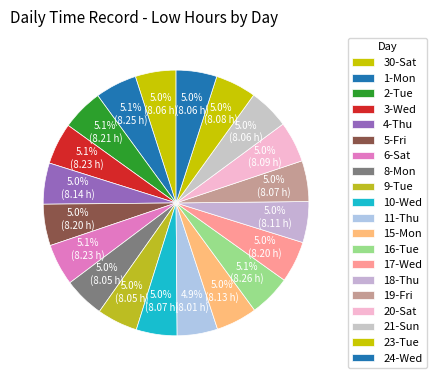

How many segments does this pie chart have?

20